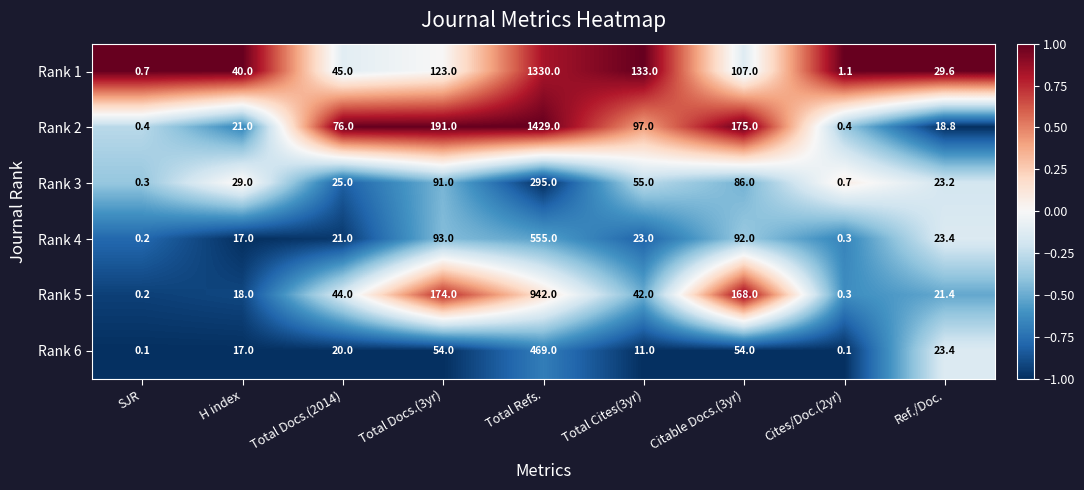

The value of Rank 6 at Total Refs. is 809.7. True or false?

False